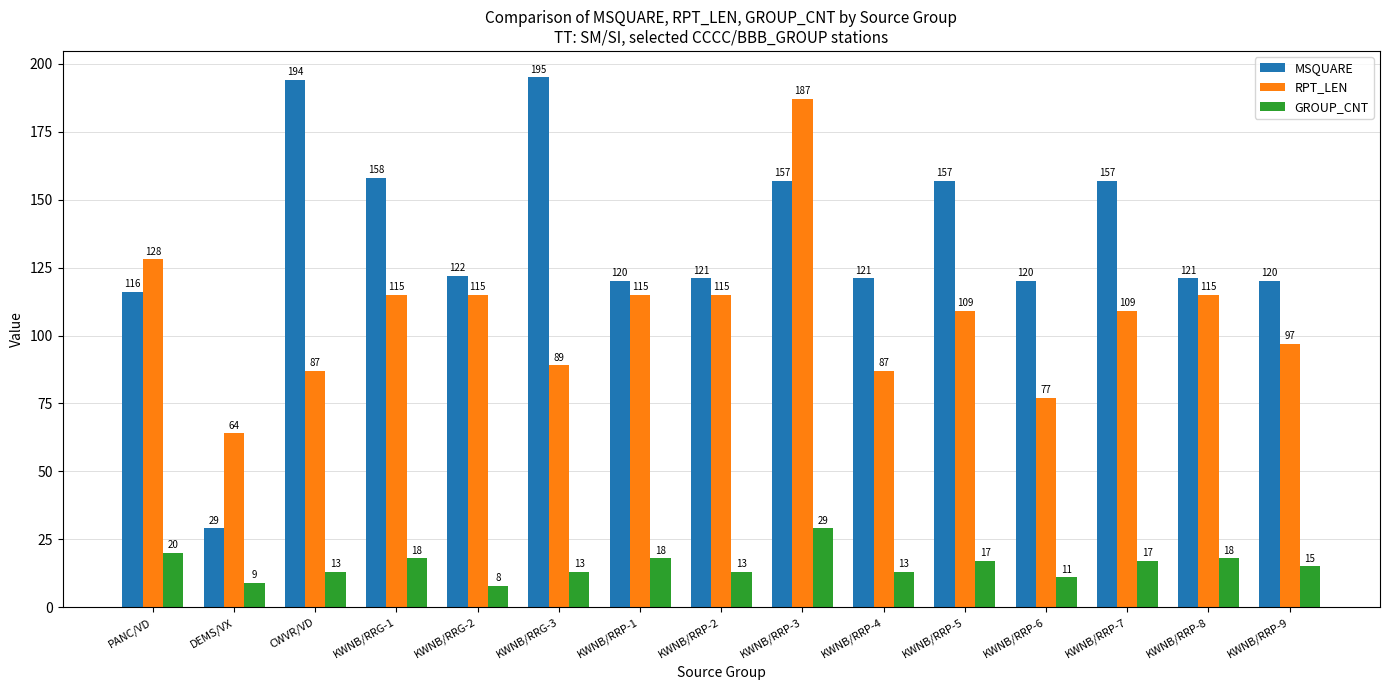

How many values in the MSQUARE series are below 121?

5